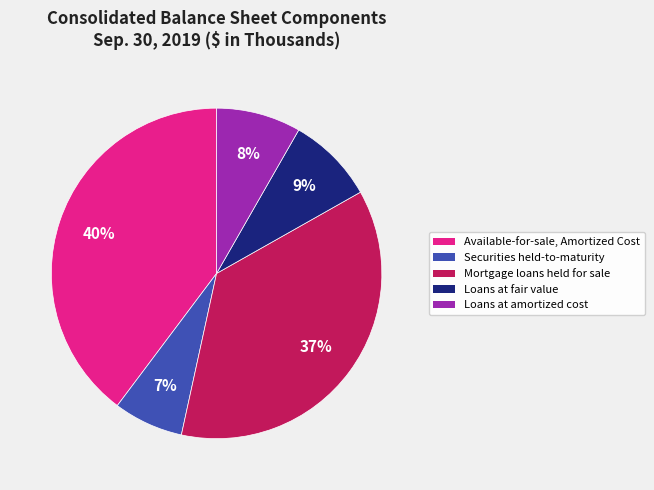

Between Securities held-to-maturity and Mortgage loans held for sale, which is larger?

Mortgage loans held for sale